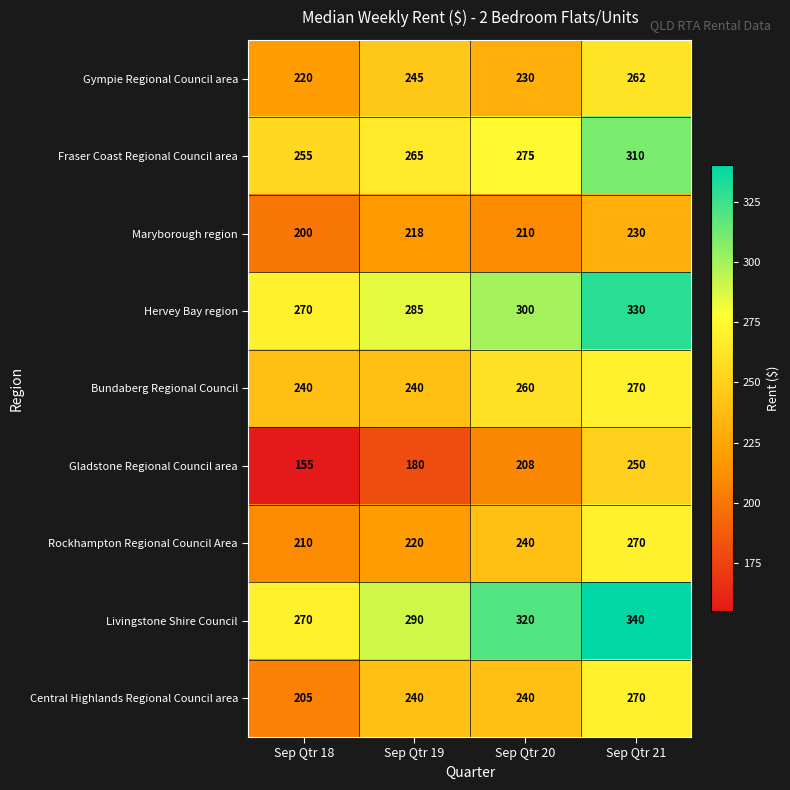

What is the difference between the highest and lowest values at Sep Qtr 19?

110